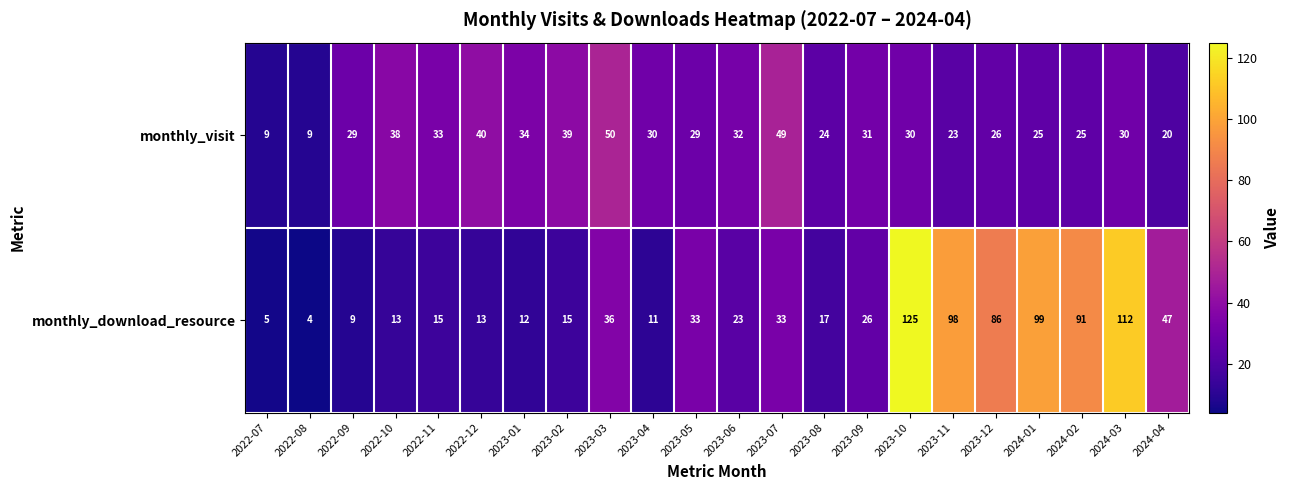

Is it true that monthly_visit equals 20 at 2023-02?

False